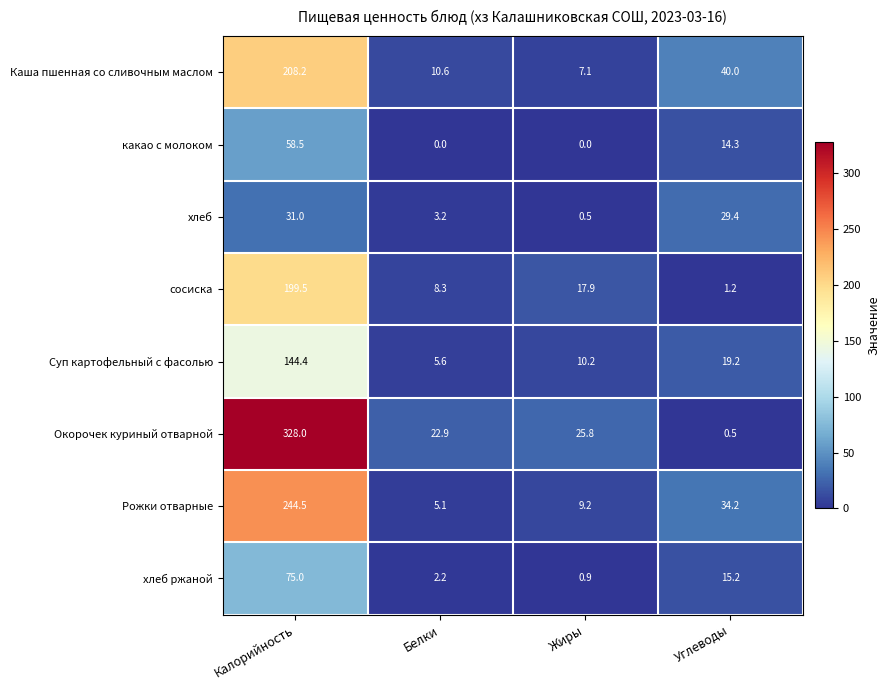

Which series has the largest range (max minus min)?

Окорочек куриный отварной